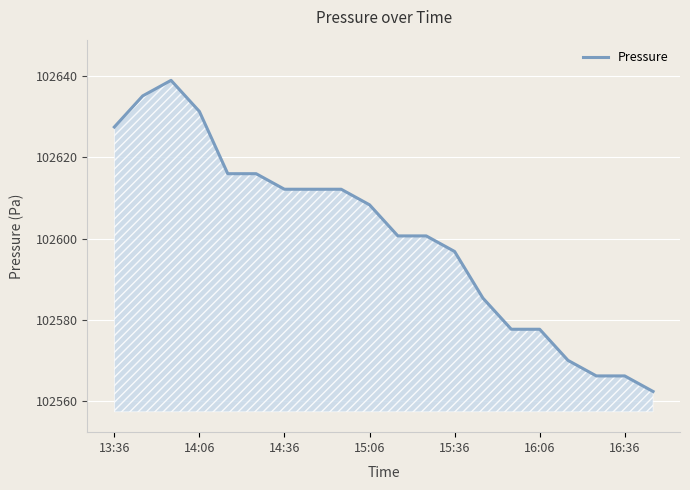

Reading left to right, extract all data points from this chart.

102627.4	102635.1	102638.9	102631.3	102616.0	102616.0	102612.1	102612.1	102612.1	102608.3	102600.7	102600.7	102596.8	102585.4	102577.7	102577.7	102570.1	102566.3	102566.3	102562.4